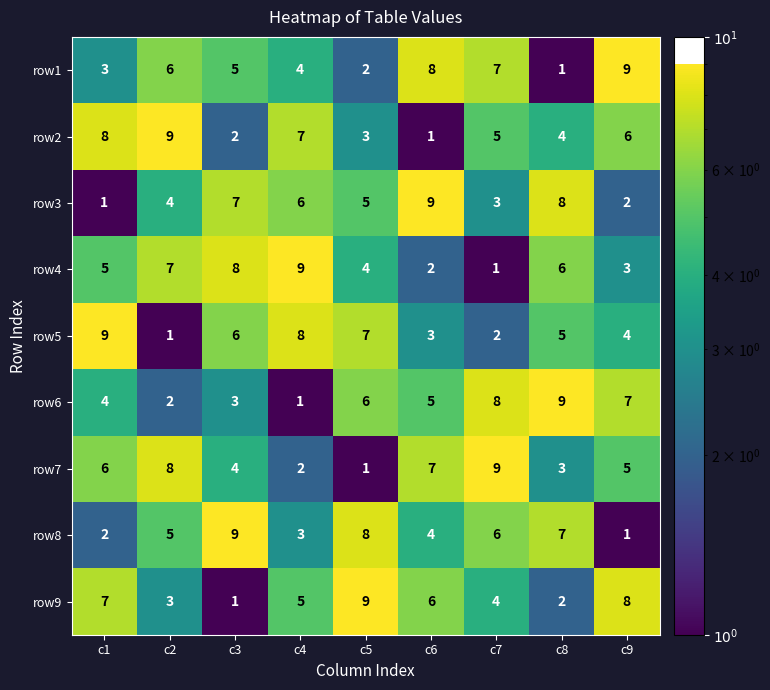

What is the sum of the row1 values at c1 and c3?

8